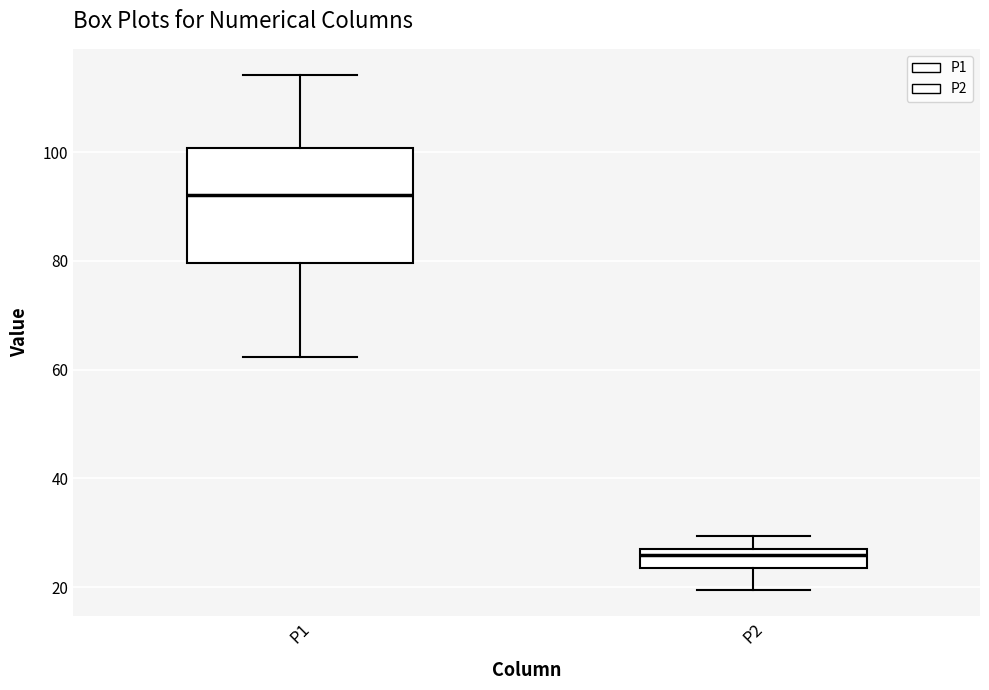

Reading left to right, transcribe this box plot: for each box, give where its median line is, the range the box spans, and where its two whiskers end, as read against the y-axis. The values are not printed on the chart, so give them approximately, as read against the axis.

P1: median 92, box 80 to 100, whiskers 62 to 114
P2: median 26 (just below the box's upper edge), box 24 to 26, whiskers 20 to 30